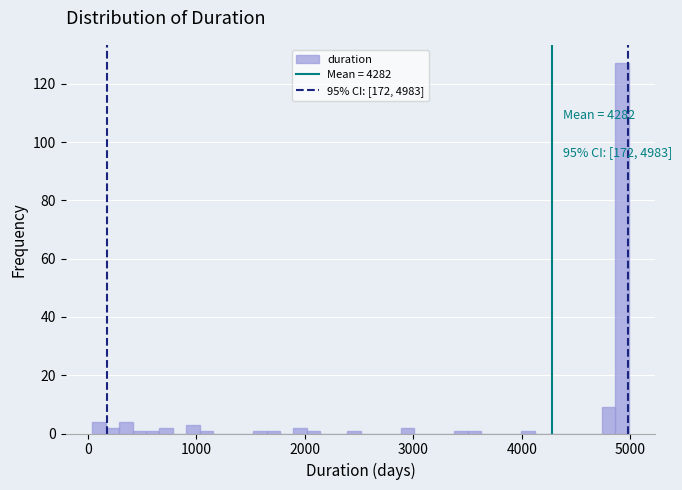

Read against the x-axis, roughly where is the centre of the tallest bar?

4900